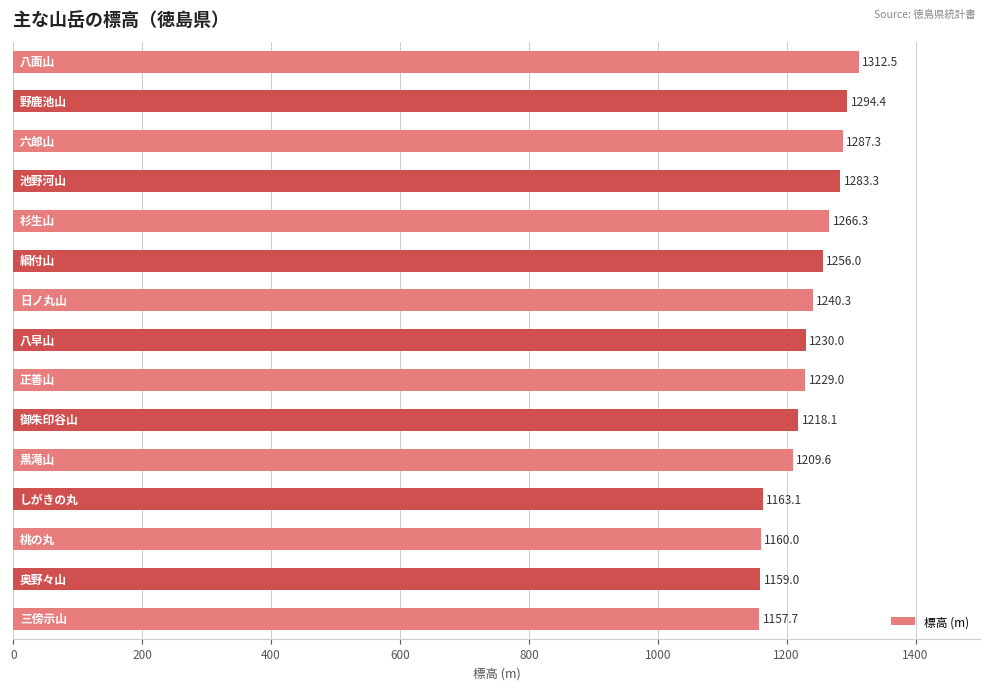

What is the value of the 7th bar from the top?

1240.3